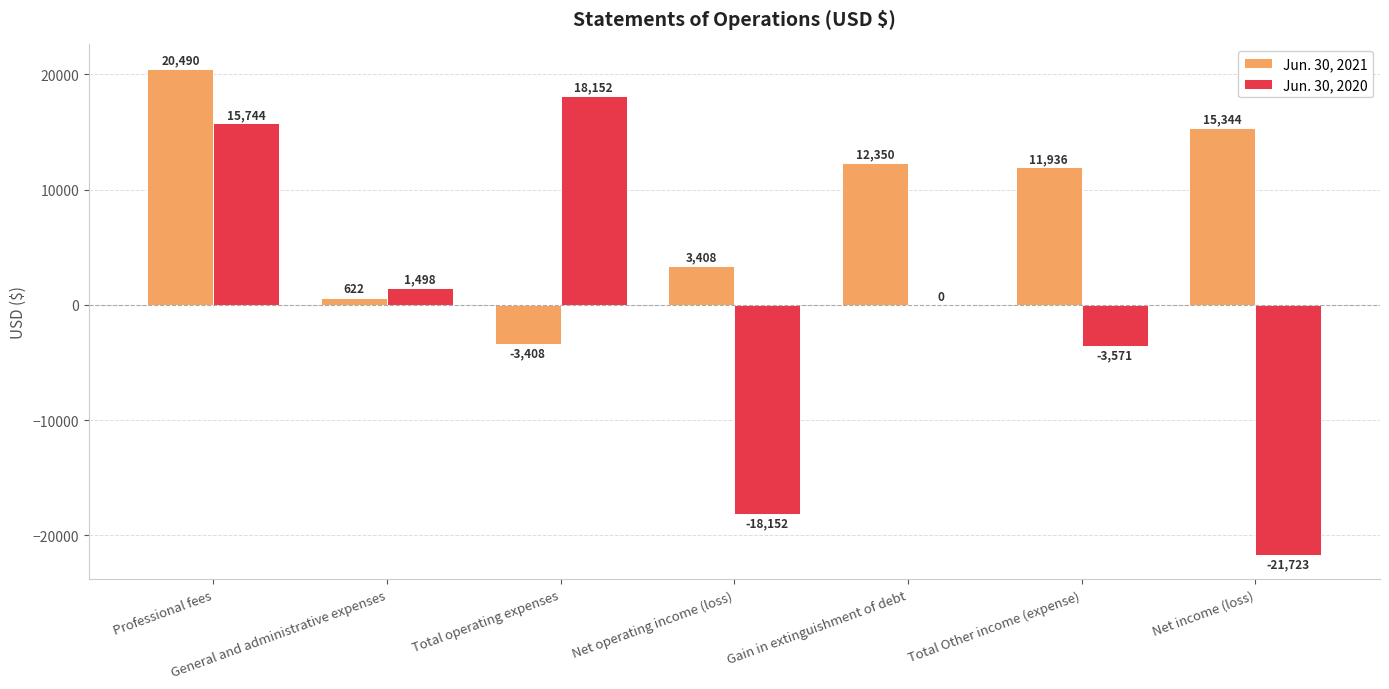

Which category has the highest value in the Jun. 30, 2021 series?

Professional fees